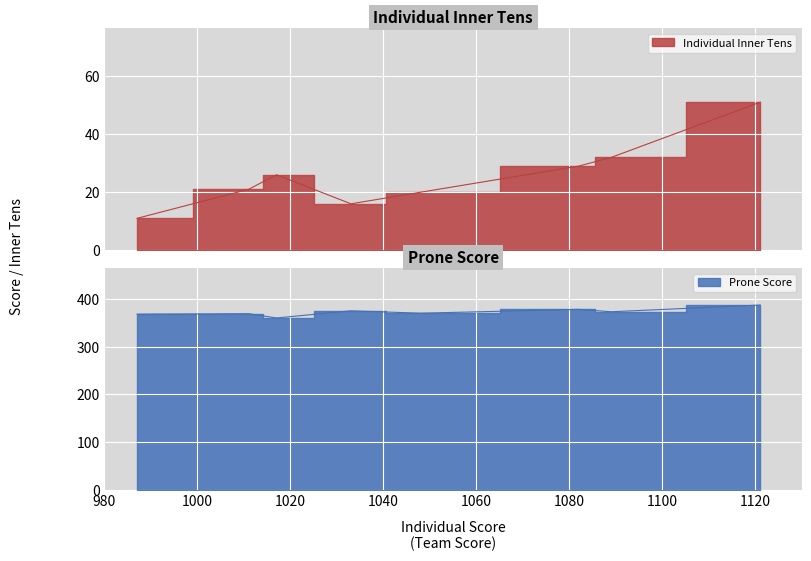

How many distinct data groups are displayed?

2